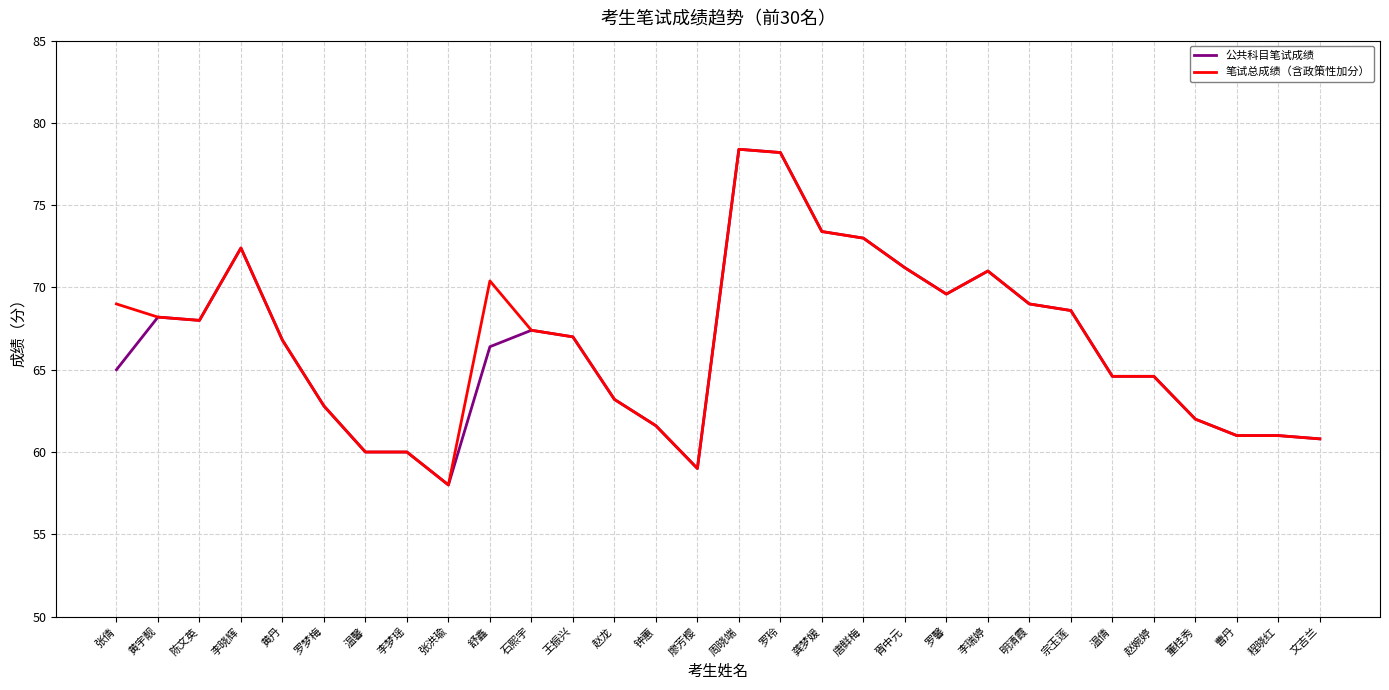

What is the total value across all series at 李瑞婷?

142.0